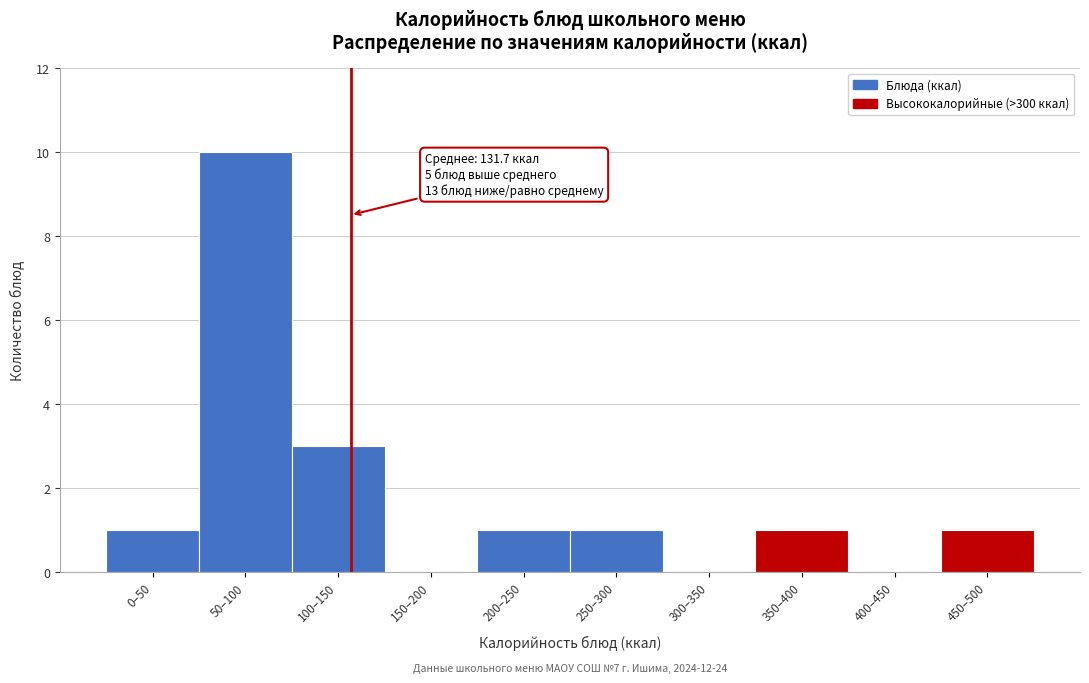

Reading right to left, what are all the values shown in this chart?

450–500=1	400–450=0	350–400=1	300–350=0	250–300=1	200–250=1	150–200=0	100–150=3	50–100=10	0–50=1